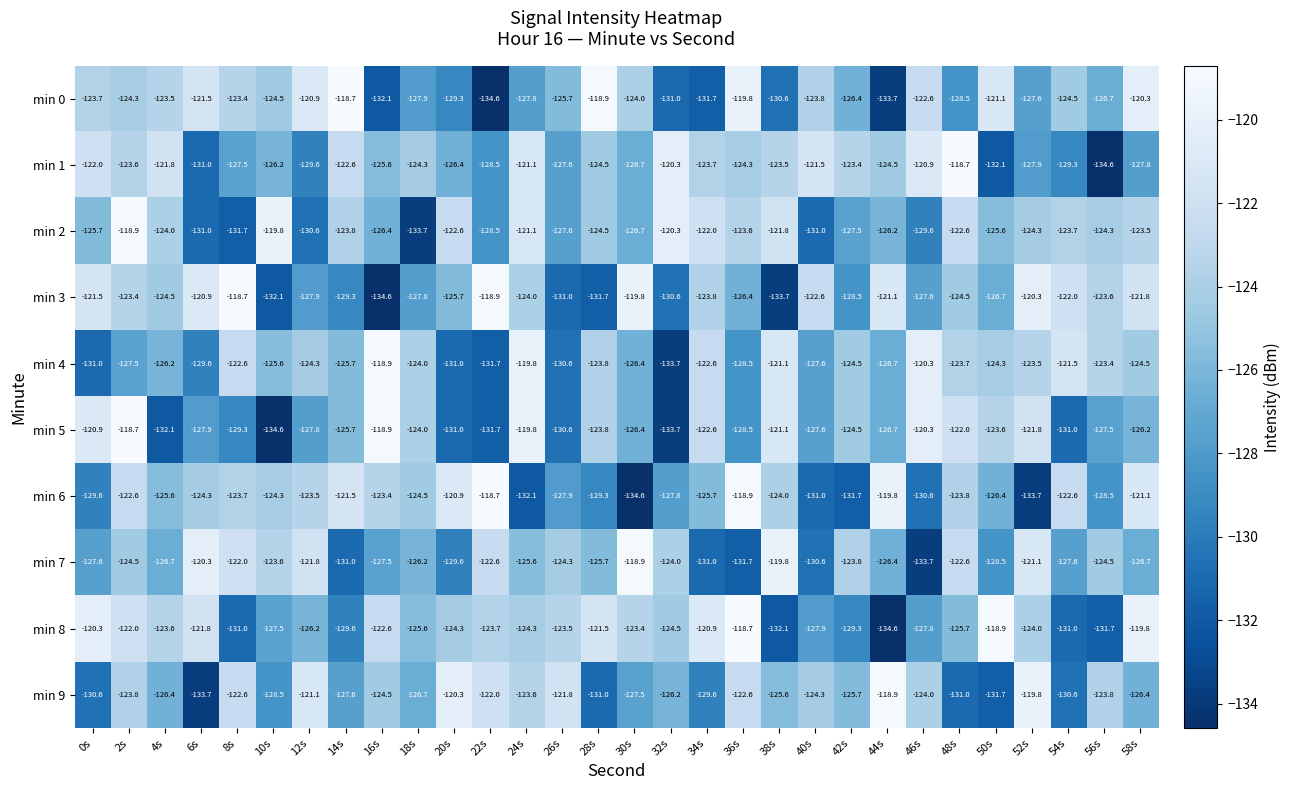

What is the total value across all series at 54s?

-1263.8